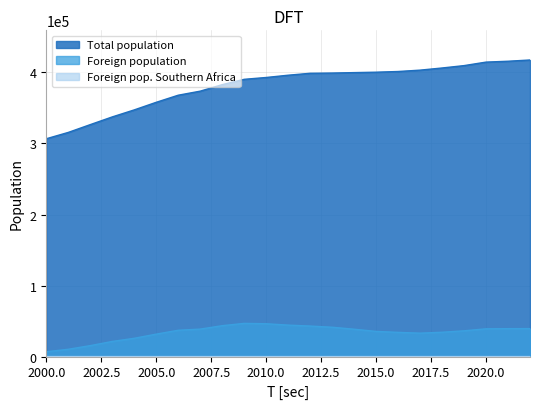

Count the number of categories in the chart.

23